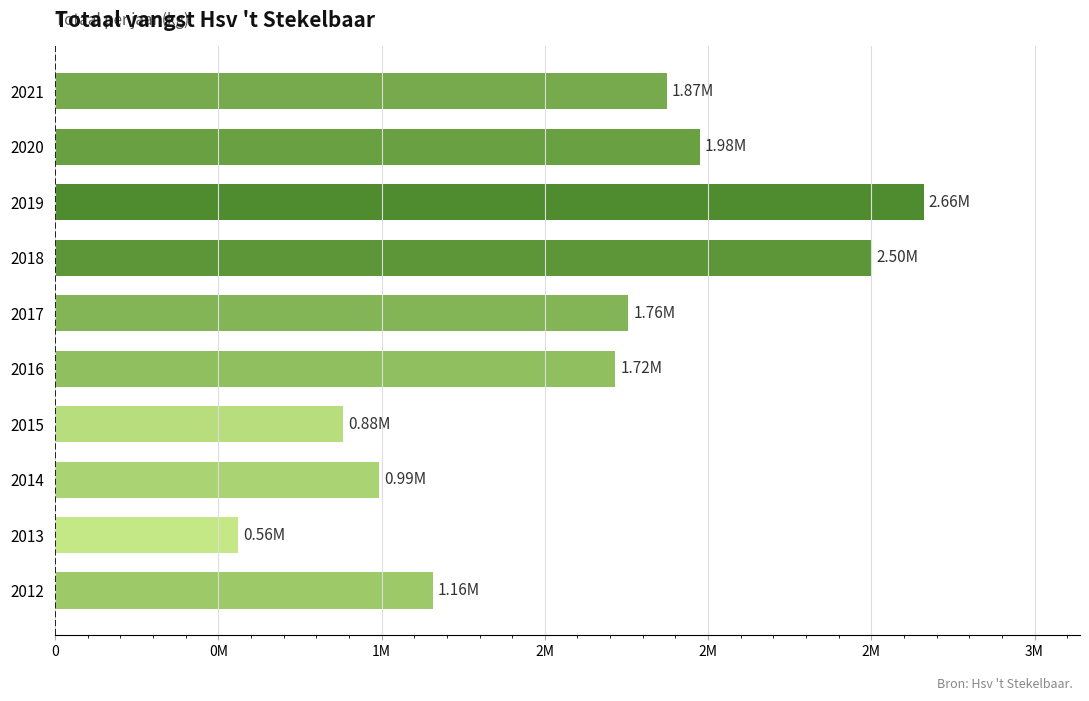

Are the bars horizontal?

Yes